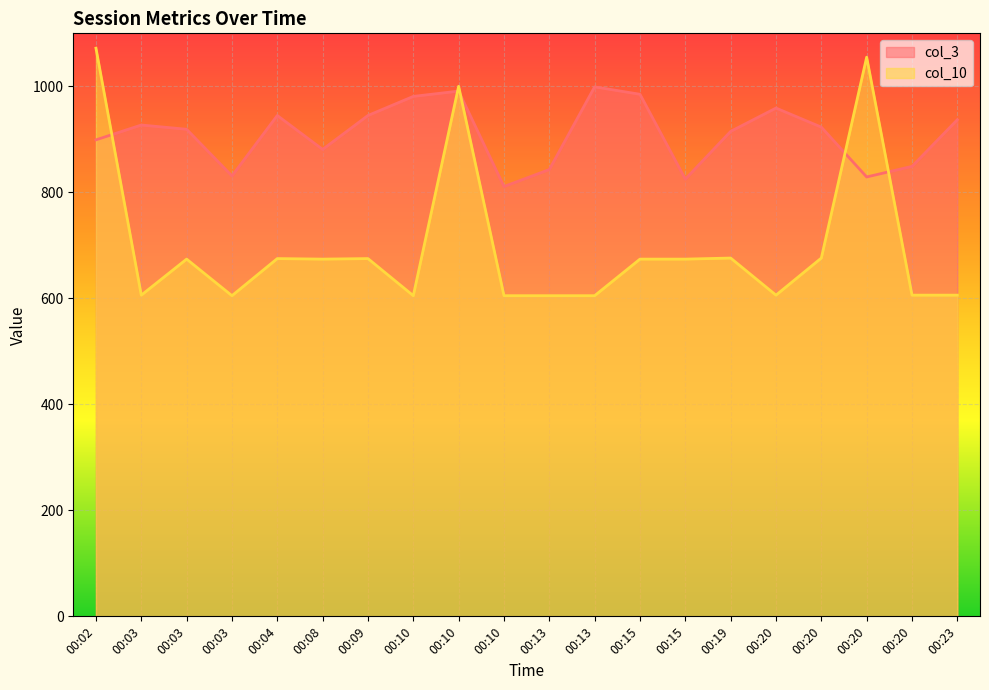

Where is col_10 nearest to the value 838?

00:10